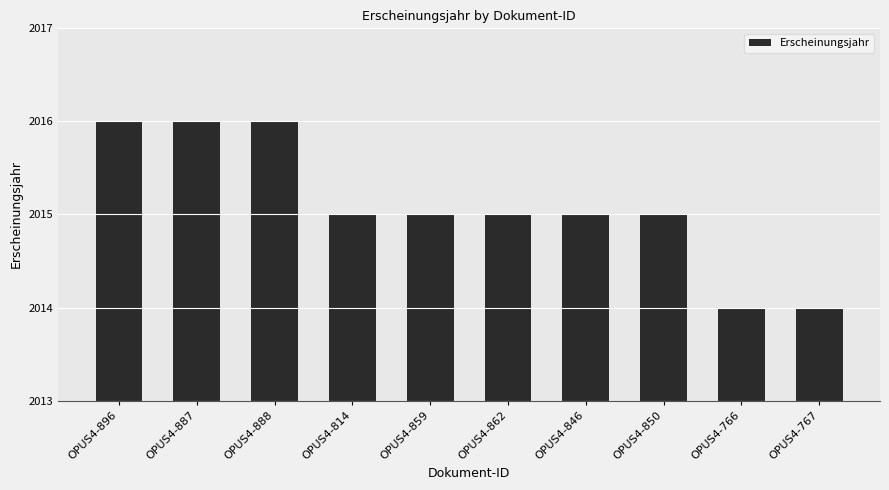

What is the smallest value displayed?

2014